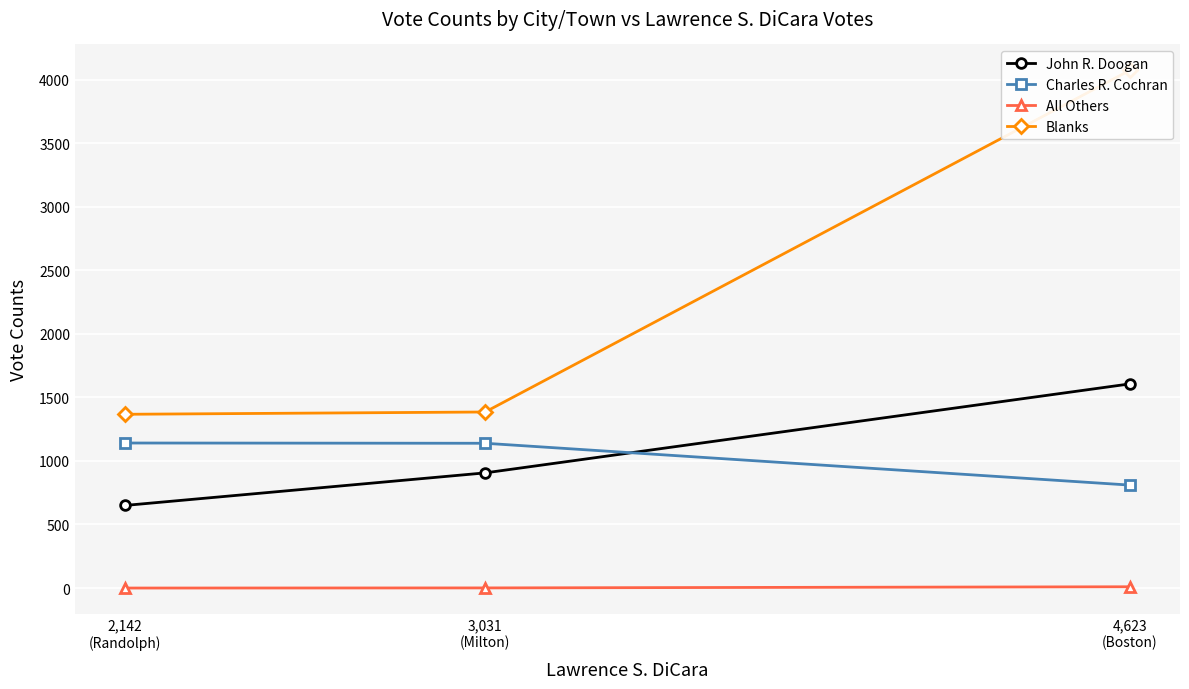

What value does the Charles R. Cochran series have at 3,031
(Milton), to the nearest 5?

1140